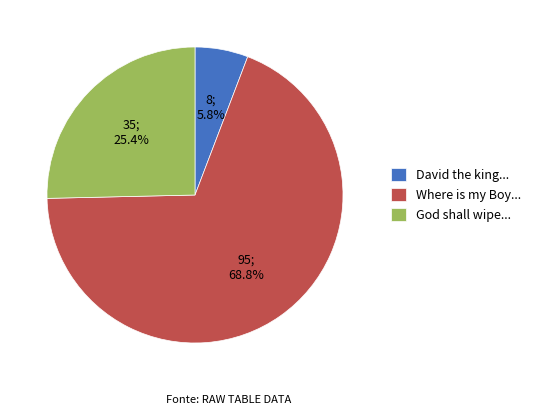

What is the total percentage of God shall wipe... and Where is my Boy...?

94.2%